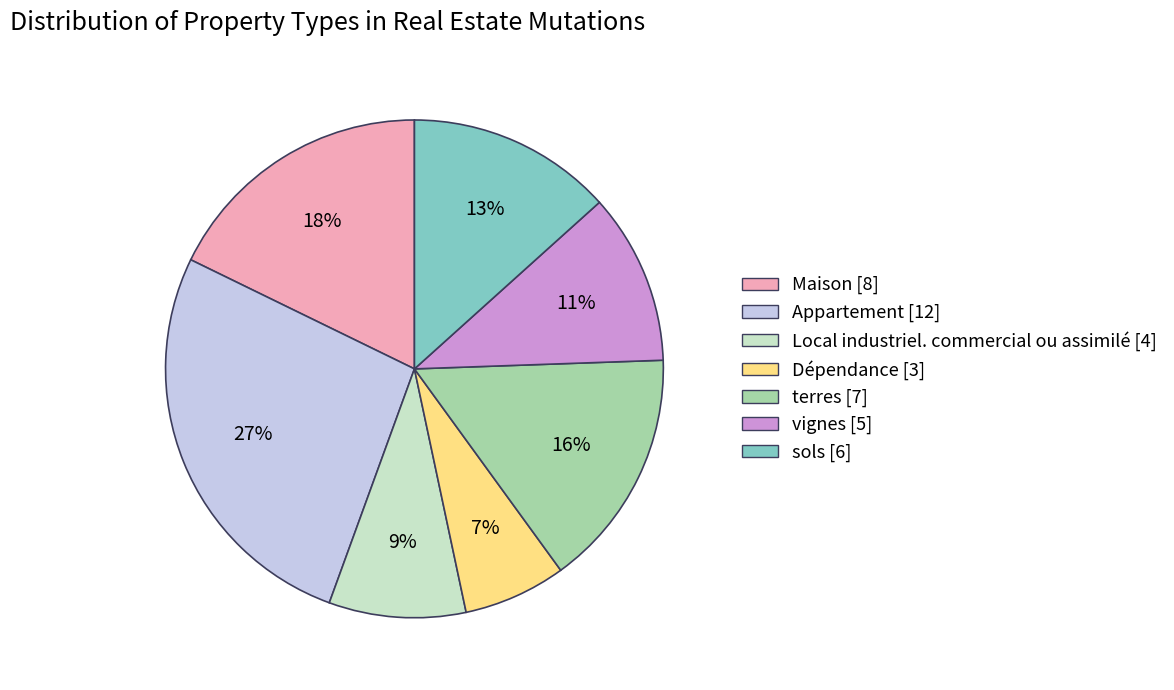

How many segments does this pie chart have?

7